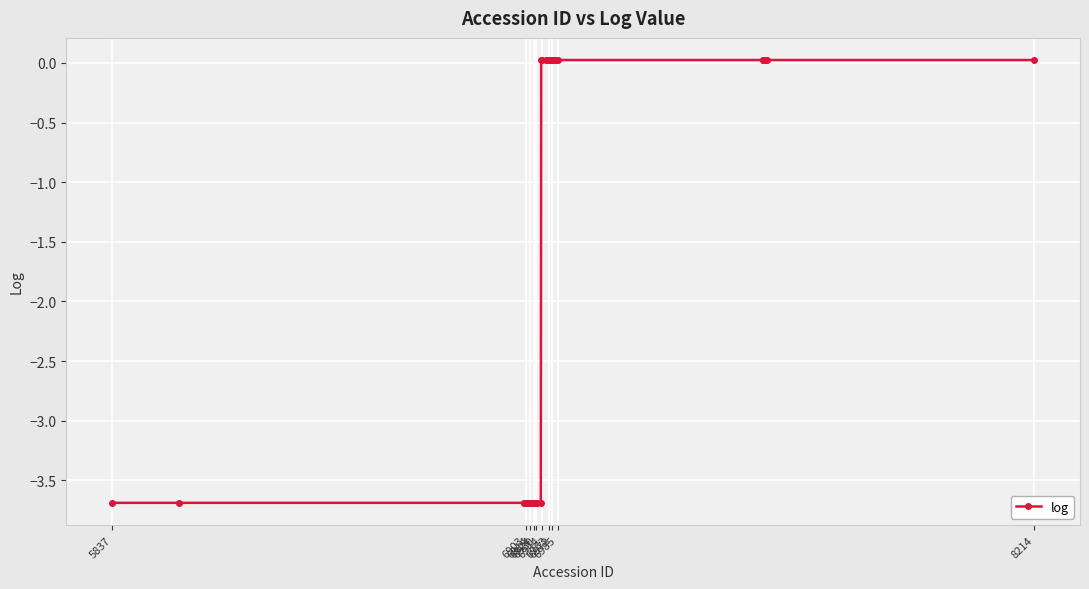

What is the sum of all values?

-73.3